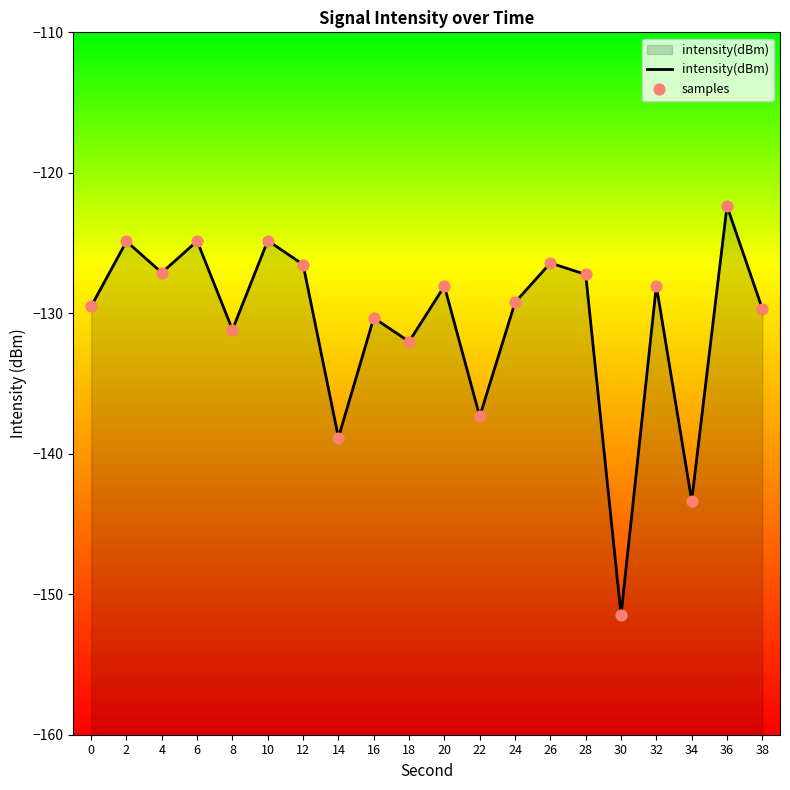

Which series reaches the minimum Y coordinate?

intensity(dBm)